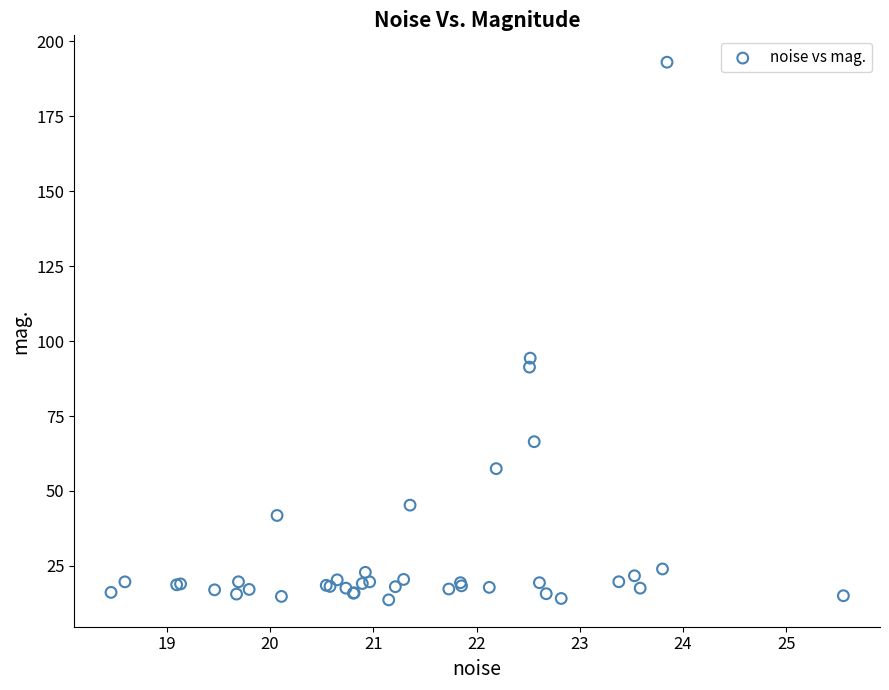

What Y value in the scatter plot is closest to 103?

94.3